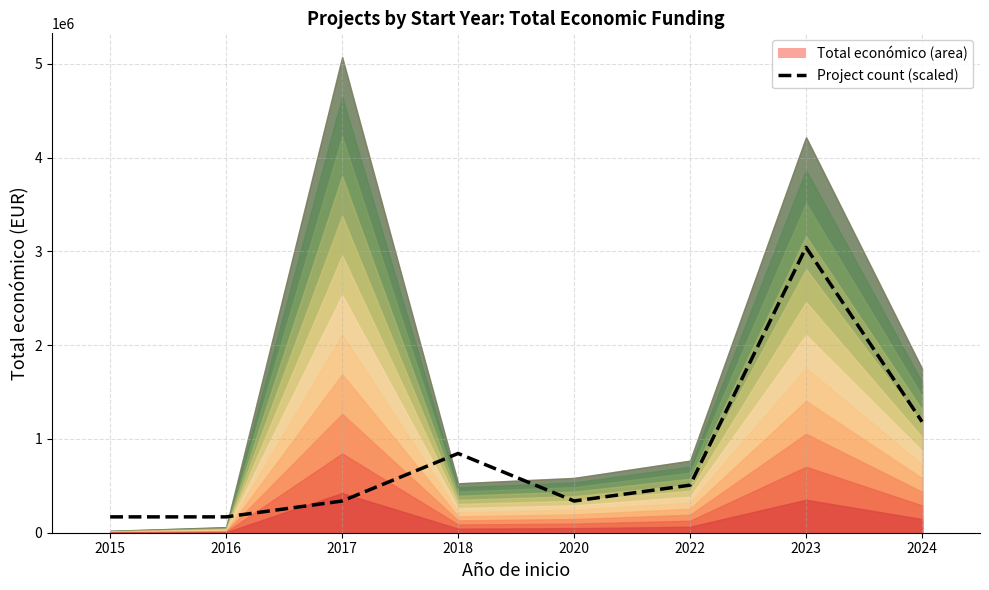

What is the change in value from 2022 to 2024?

+676307.7